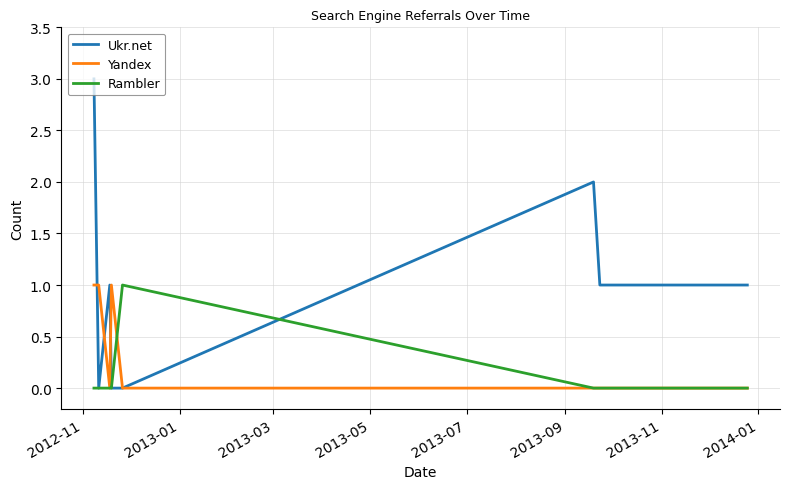

What is the difference between the maximum and minimum values in the Ukr.net series?

3